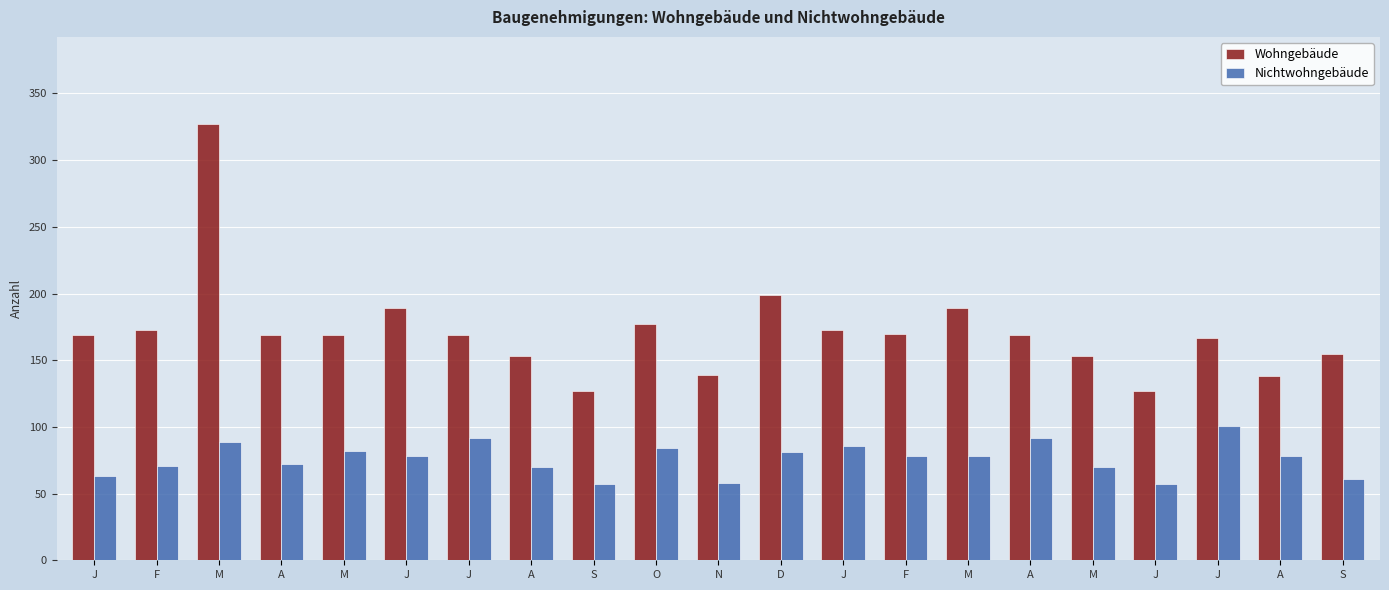

How many groups of bars are there?

21